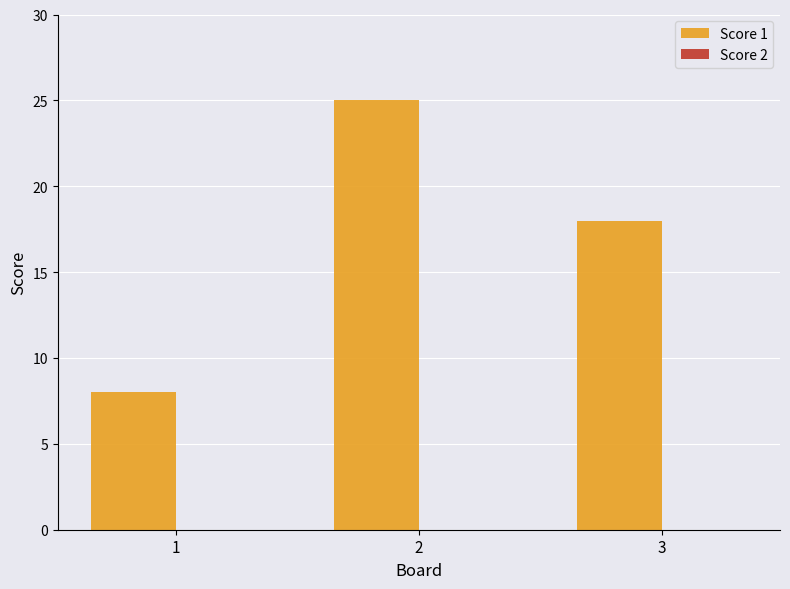

What is the ratio of the value at 1 to the value at 2?

0.3